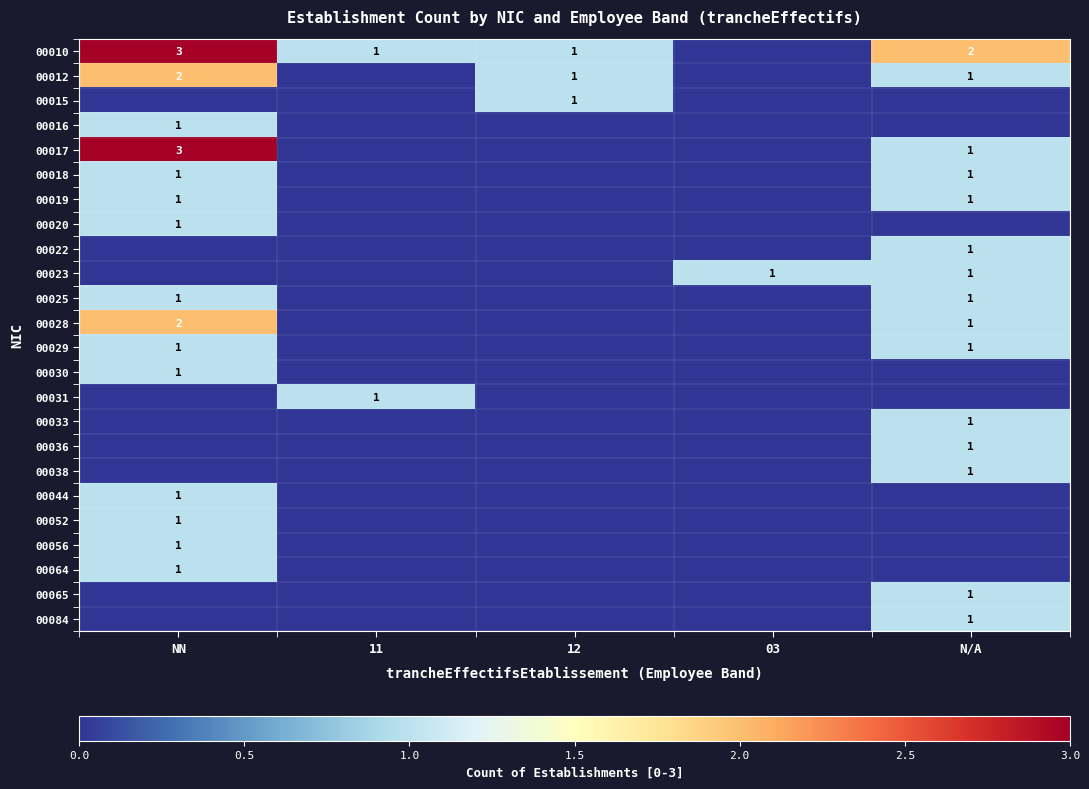

The value of 00084 at N/A is 2. True or false?

False